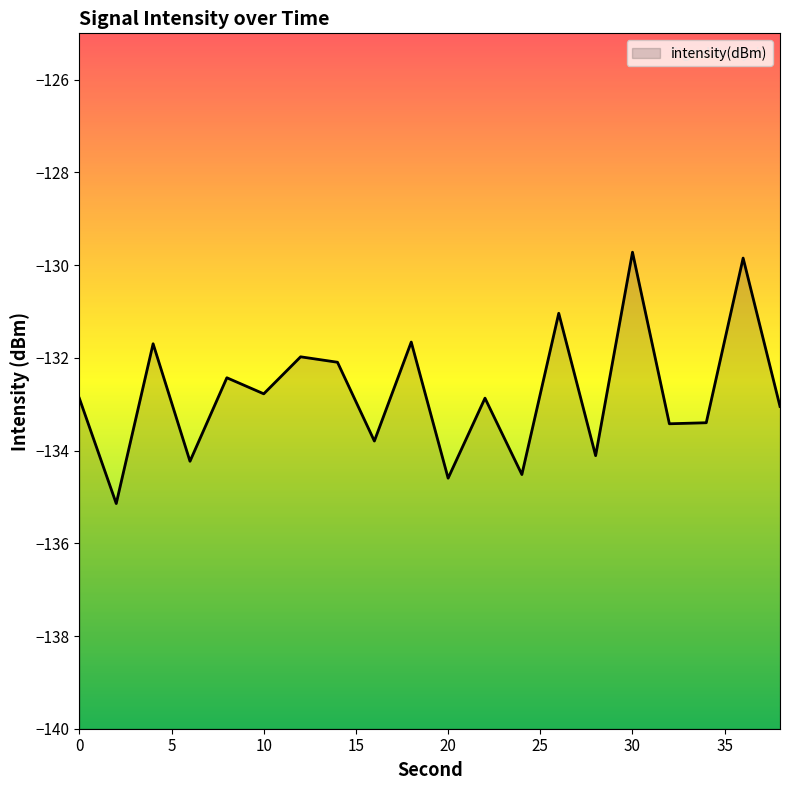

True or false: there are more than 2 points higher than both neighbors.

True